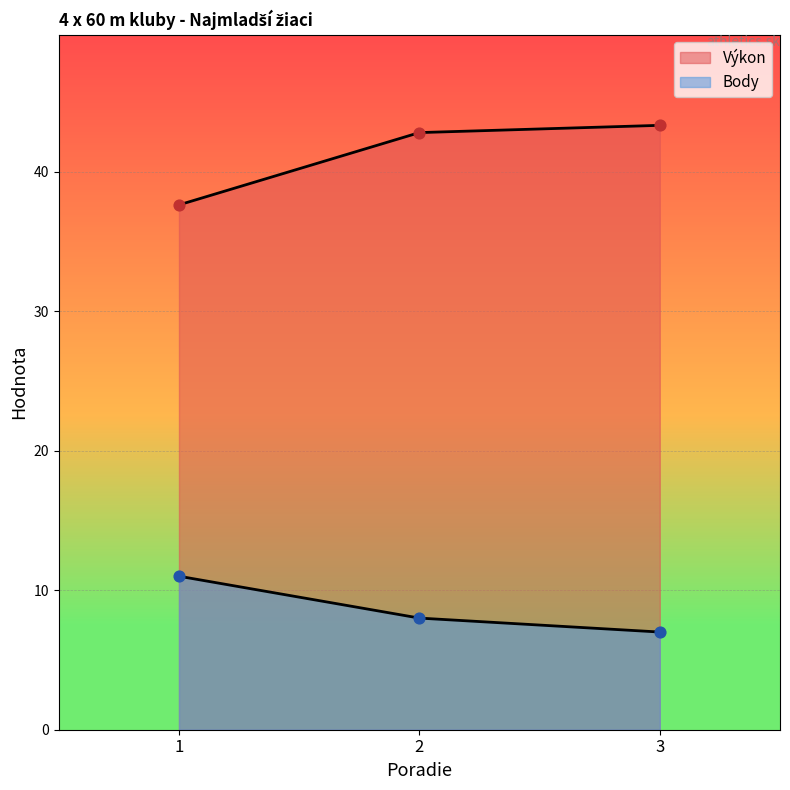

At which category is the sum across all series the highest?

2